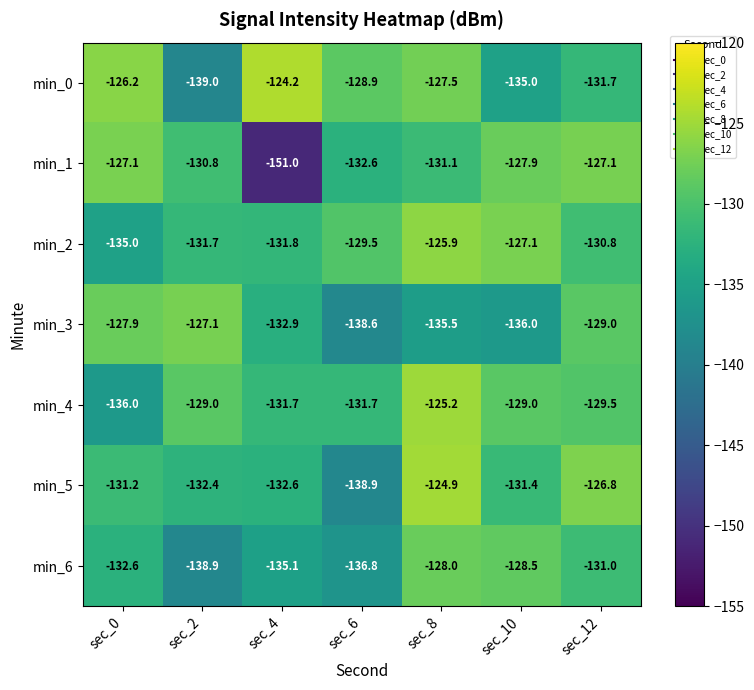

At which category is the sum across all series the highest?

sec_8